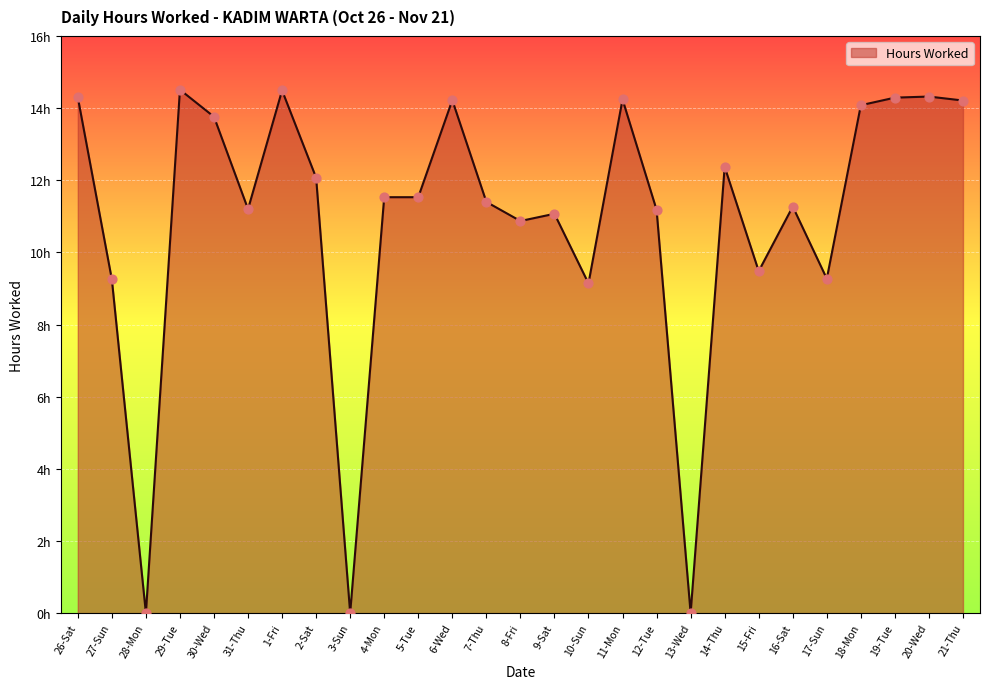

Approximately how many times larger is the value at 17-Sun compared to 16-Sat?

0.8